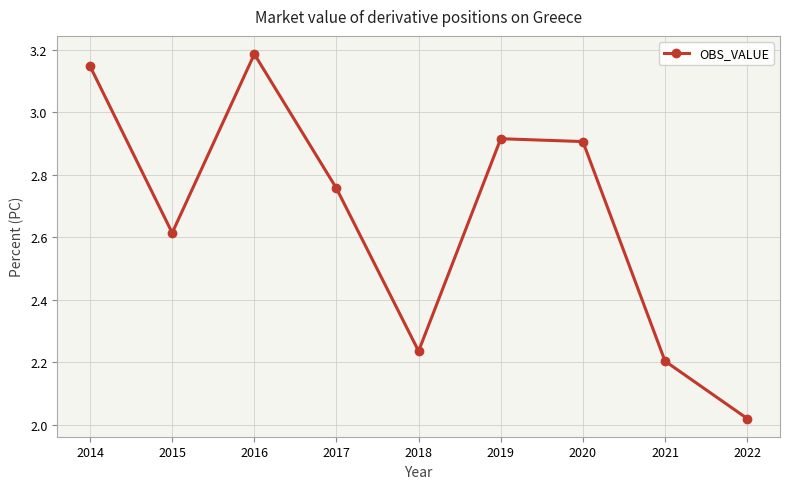

True or false: the data shows 1.1 at 2020.

False